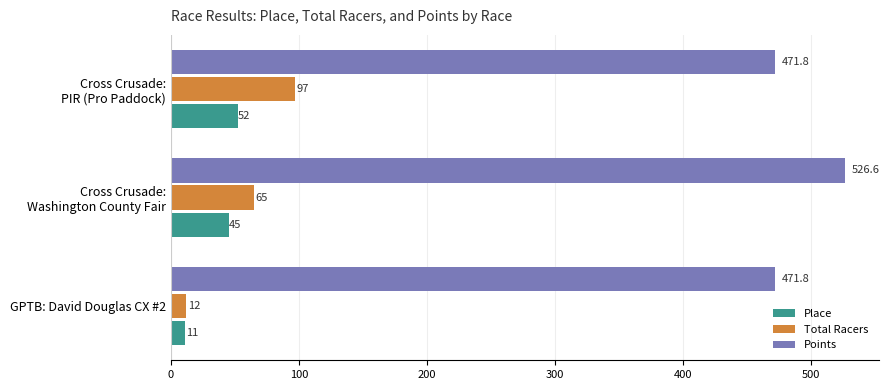

True or false: Points has a value of 471.8 at GPTB: David Douglas CX #2.

True